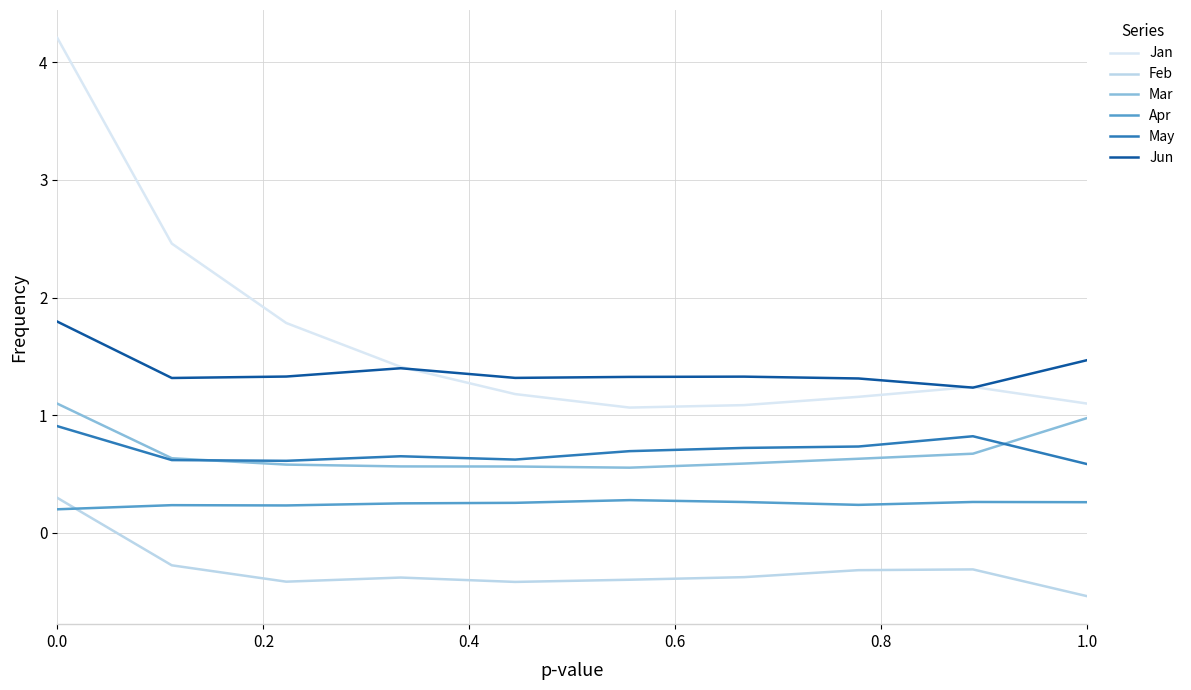

Is this an area chart (filled region under the line)?

No